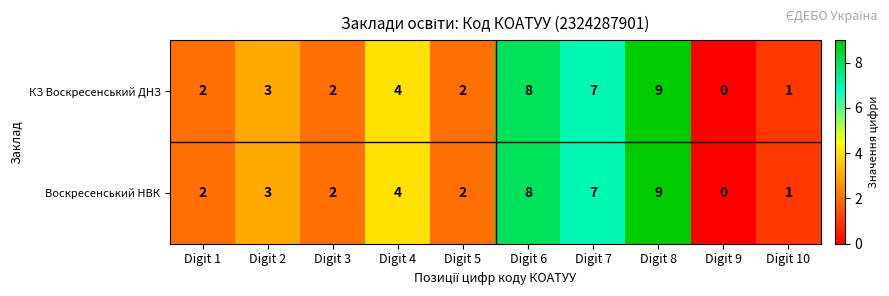

How many data points does each series have?

10